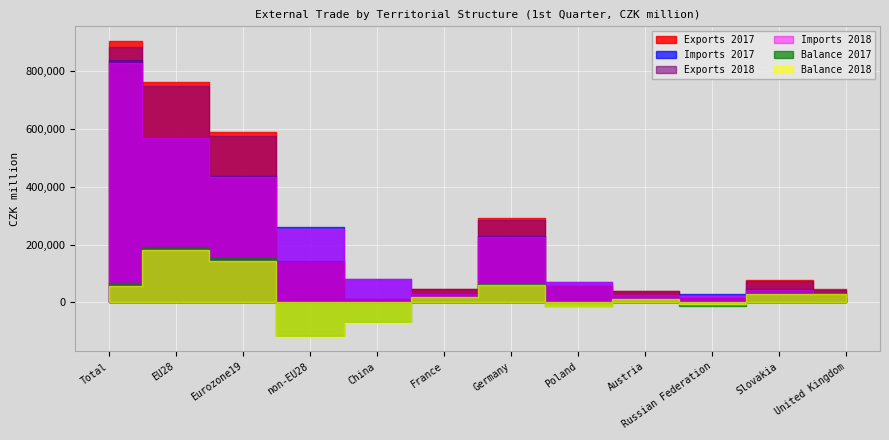

Which series has the widest spread of values?

Exports 2017